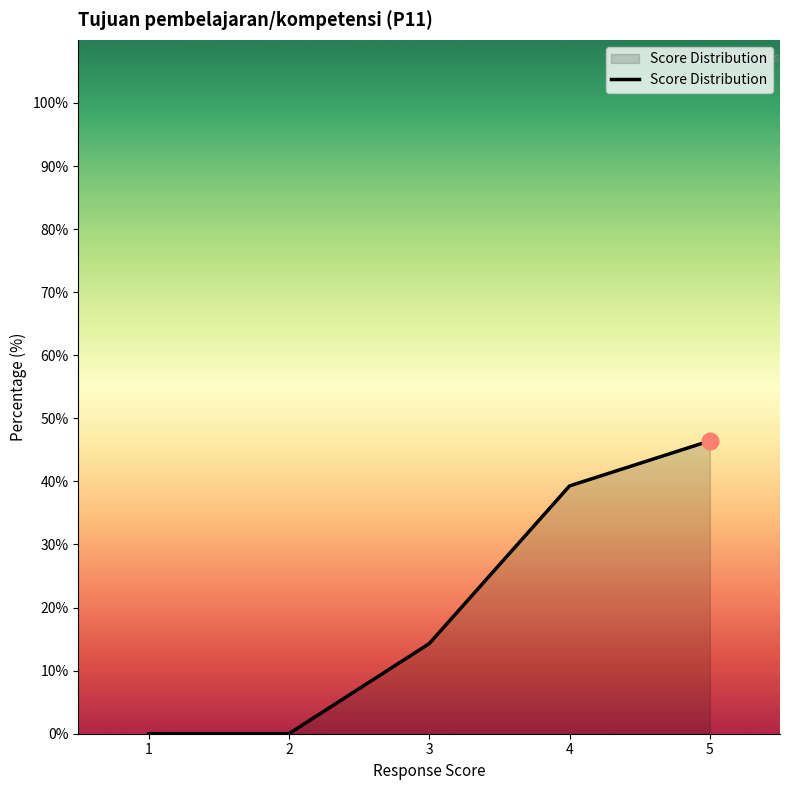

What is the average value?

20.0